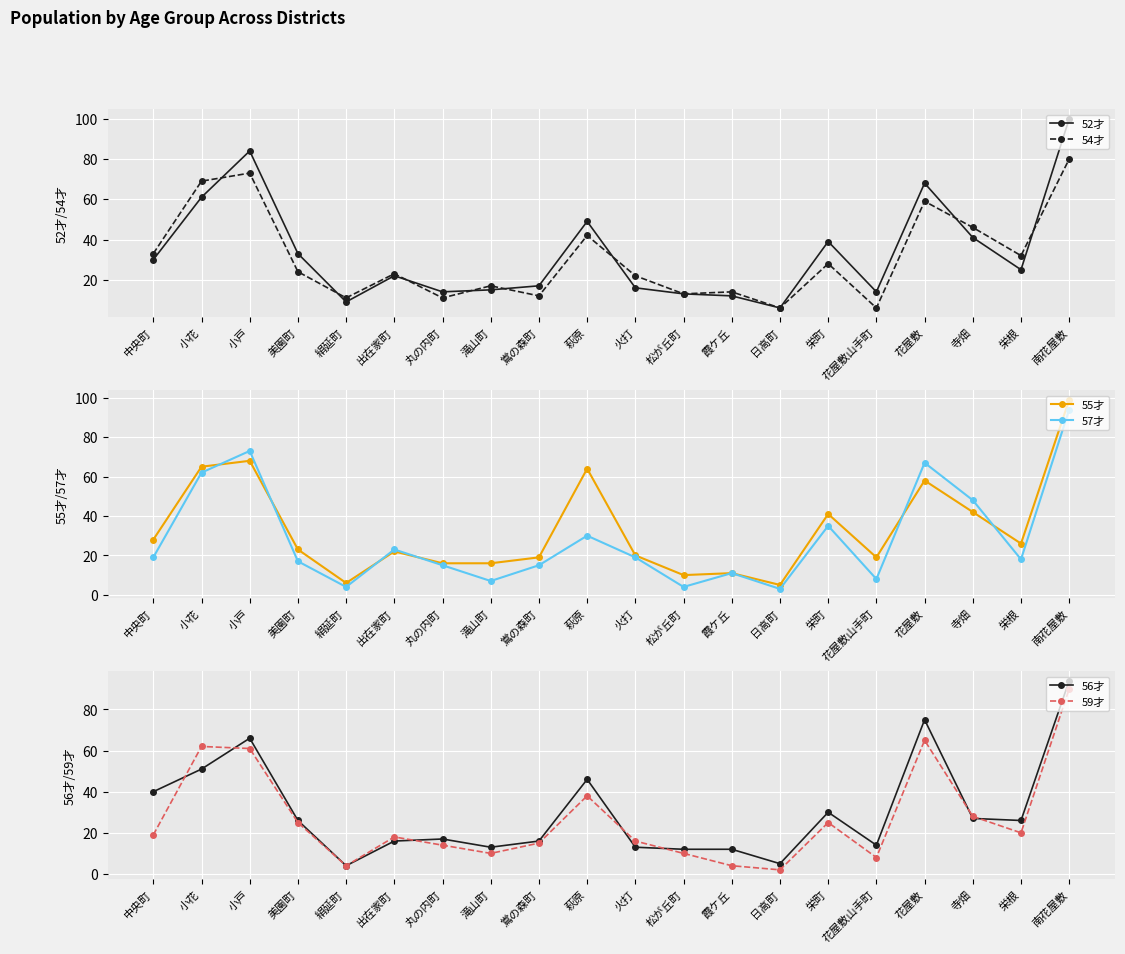

Is the value of 57才 at 滝山町 greater than the value of 56才 at 美園町?

No